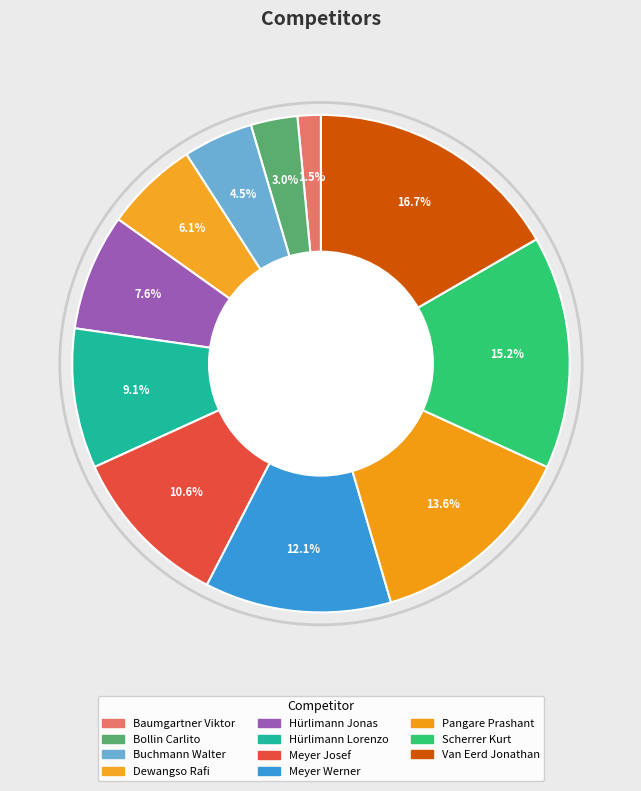

The Hürlimann Lorenzo slice represents 9% of the pie. True or false?

True